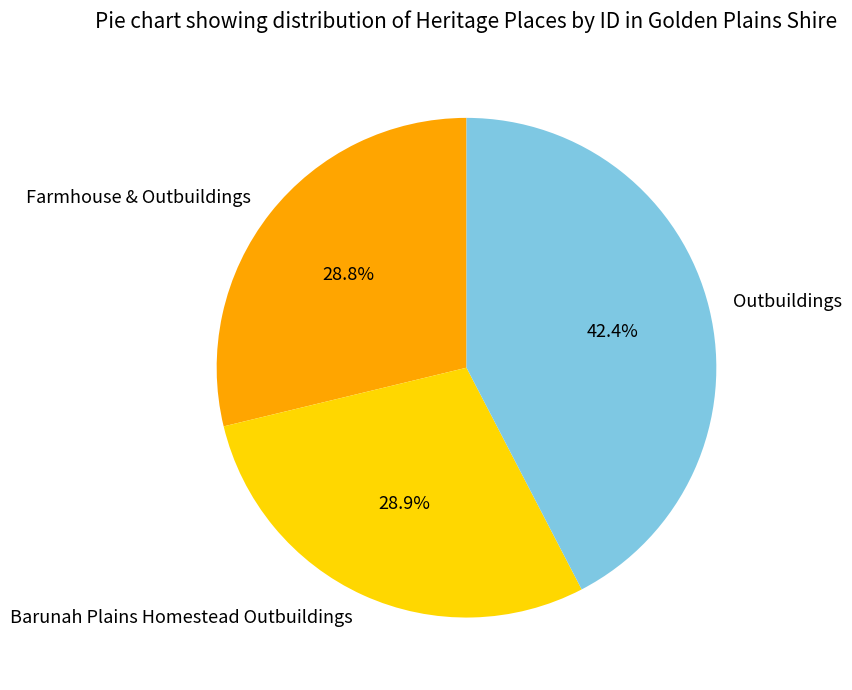

The Farmhouse & Outbuildings slice represents 29% of the pie. True or false?

True